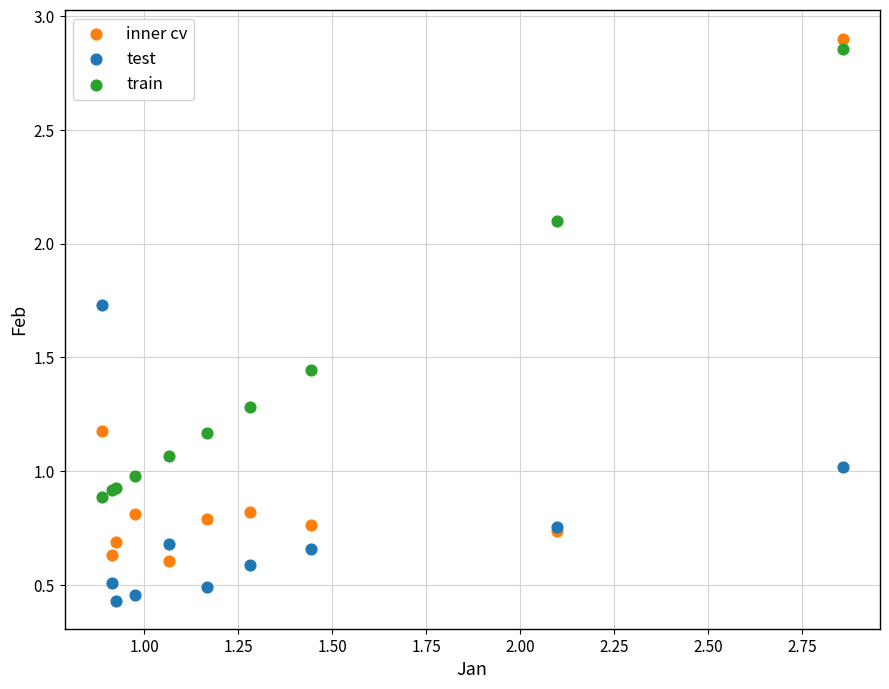

Which series reaches the maximum Y coordinate?

inner cv